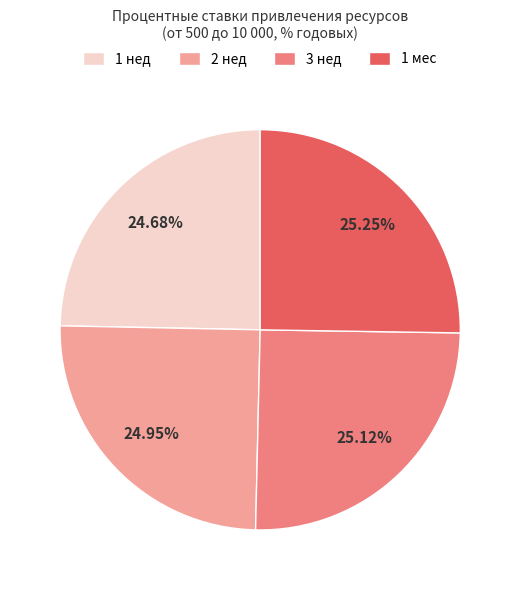

Is there a majority slice in this chart?

No